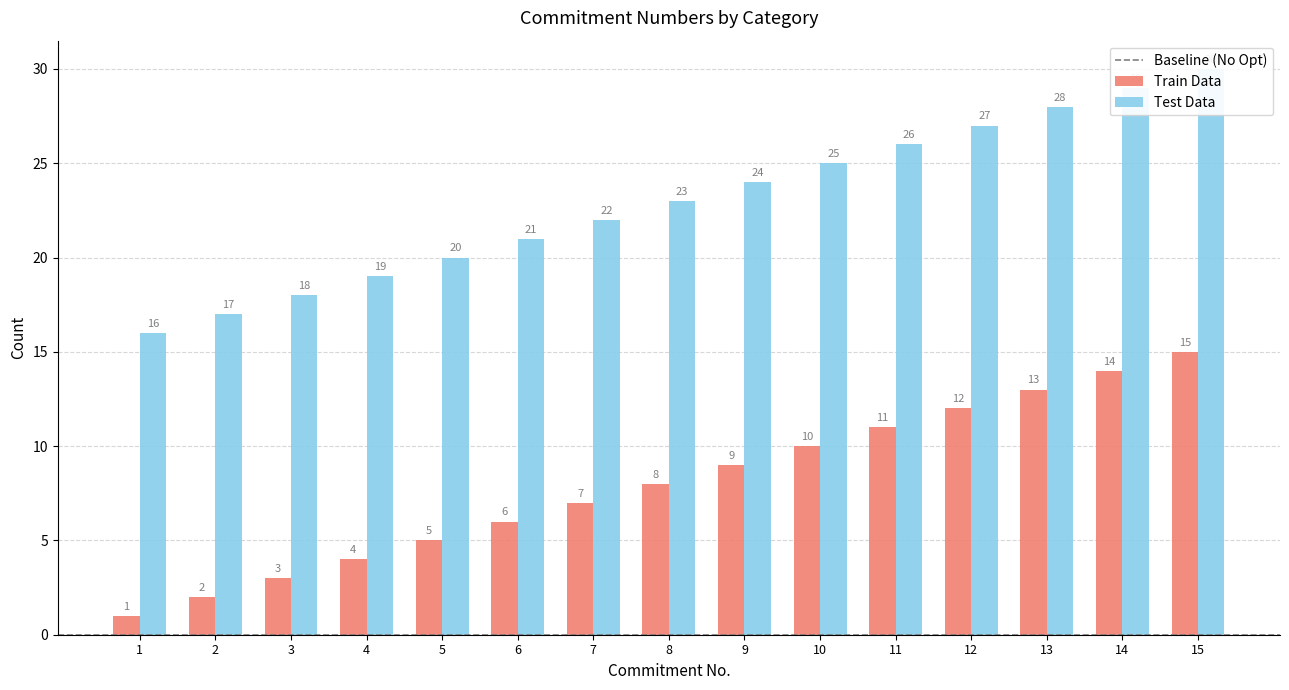

Rank the series by their average value, from highest to lowest.

Test Data, Train Data